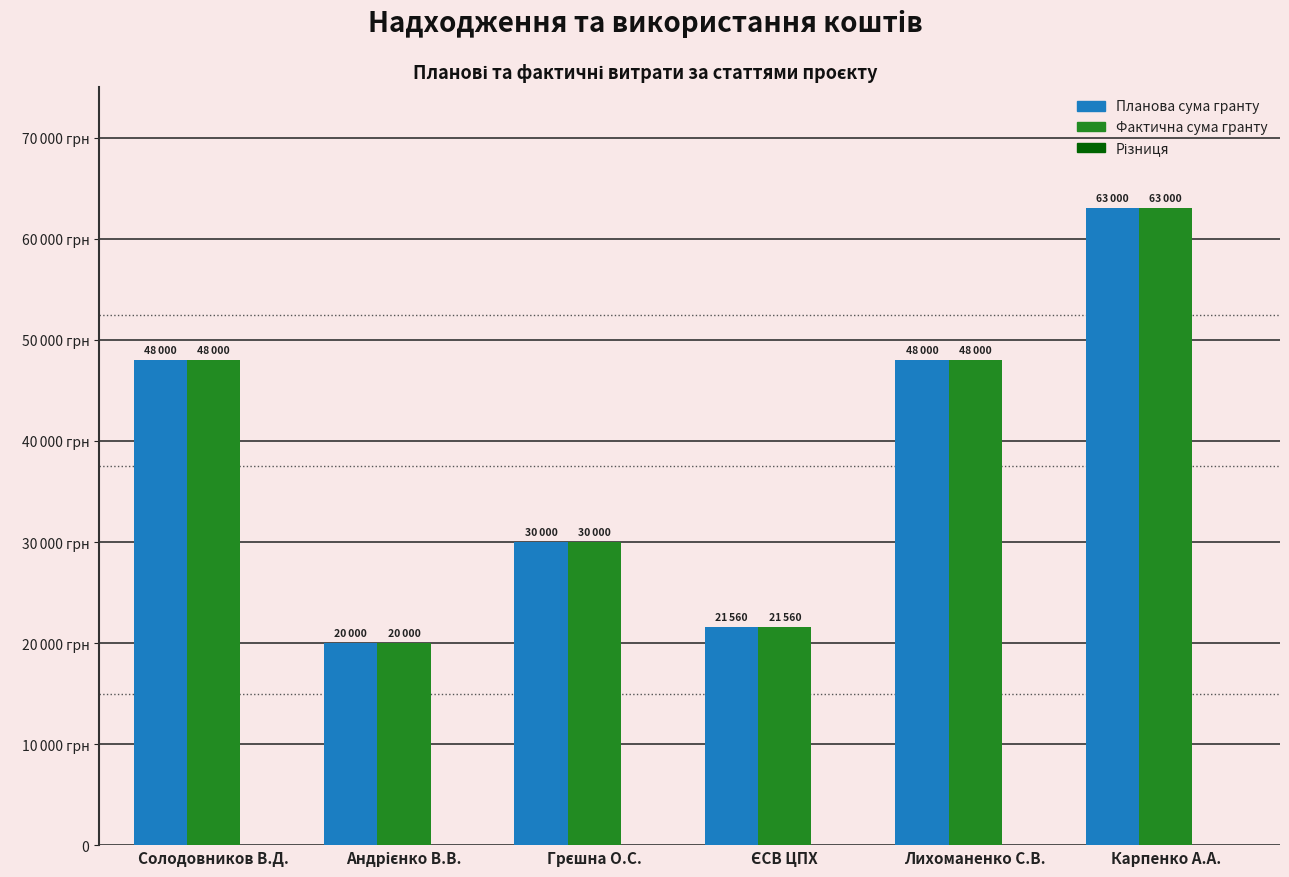

At which label does Планова сума гранту reach its peak?

Карпенко А.А.